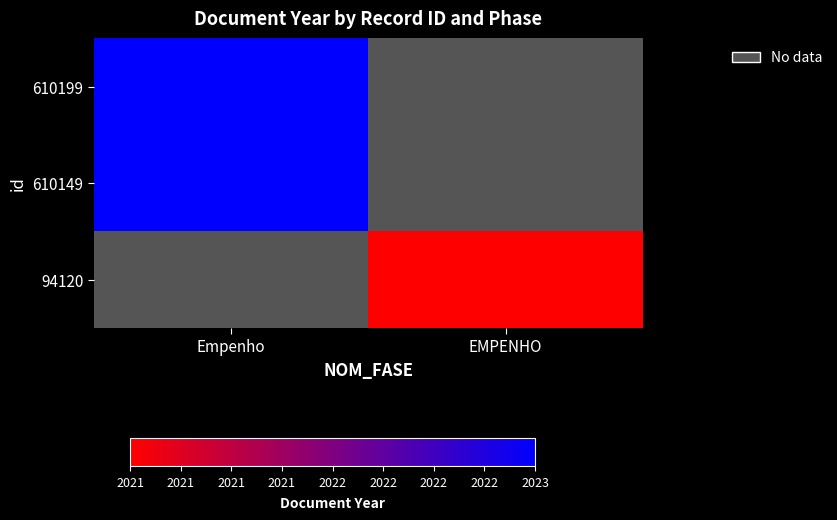

At which category does the chart reach its peak across all series?

Empenho